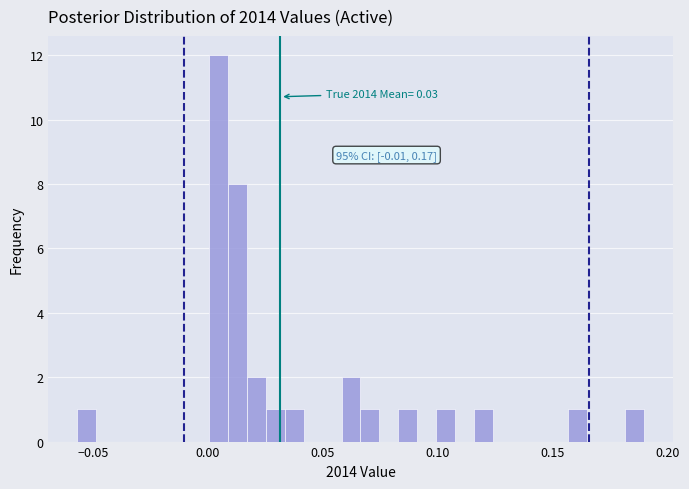

Read against the x-axis, roughly where is the centre of the tallest bar?

0.005